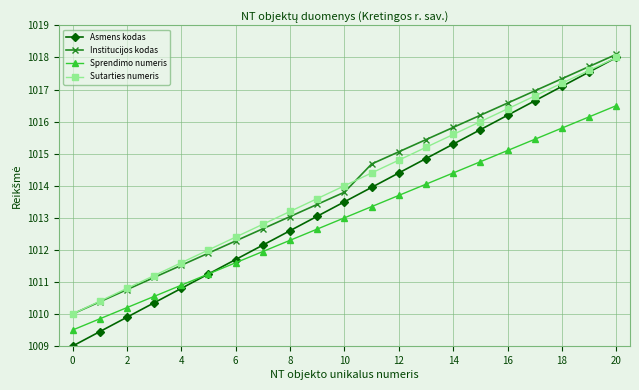

What is the minimum value shown in the chart?

1009.0